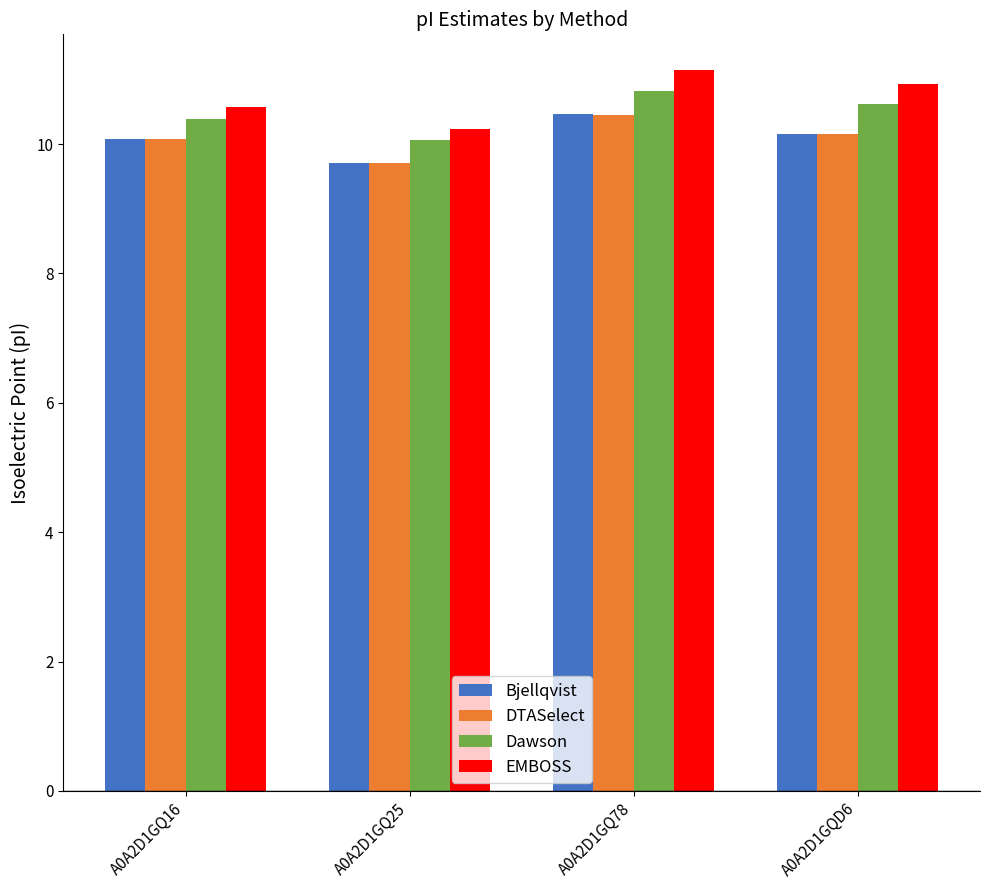

Which category has the highest value in the Bjellqvist series?

A0A2D1GQ78